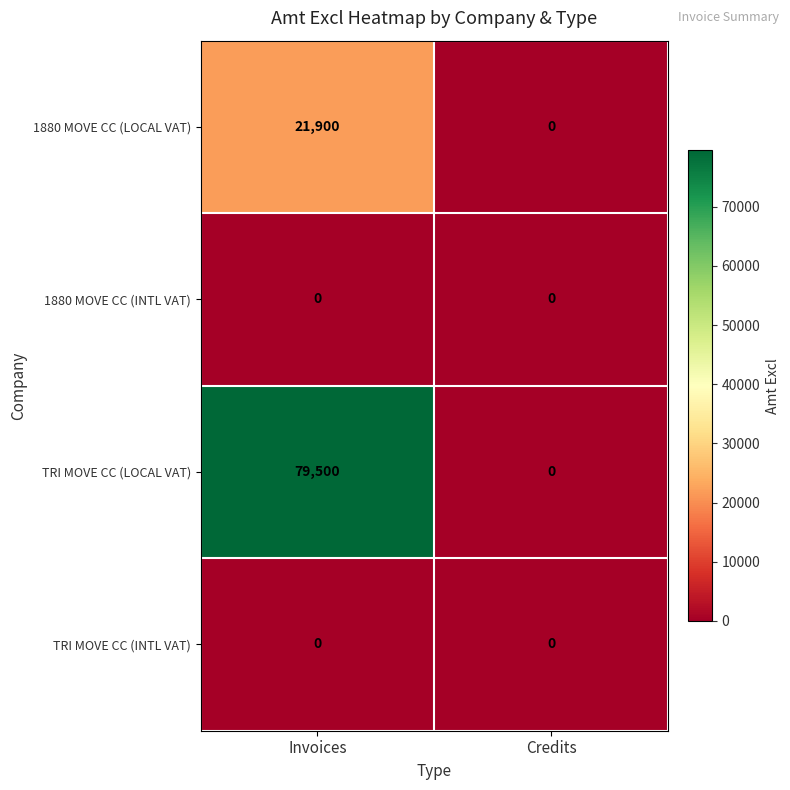

Reading left to right, transcribe all the data shown in this chart.

1880 MOVE CC (LOCAL VAT): 21900	0
1880 MOVE CC (INTL VAT): 0	0
TRI MOVE CC (LOCAL VAT): 79500	0
TRI MOVE CC (INTL VAT): 0	0